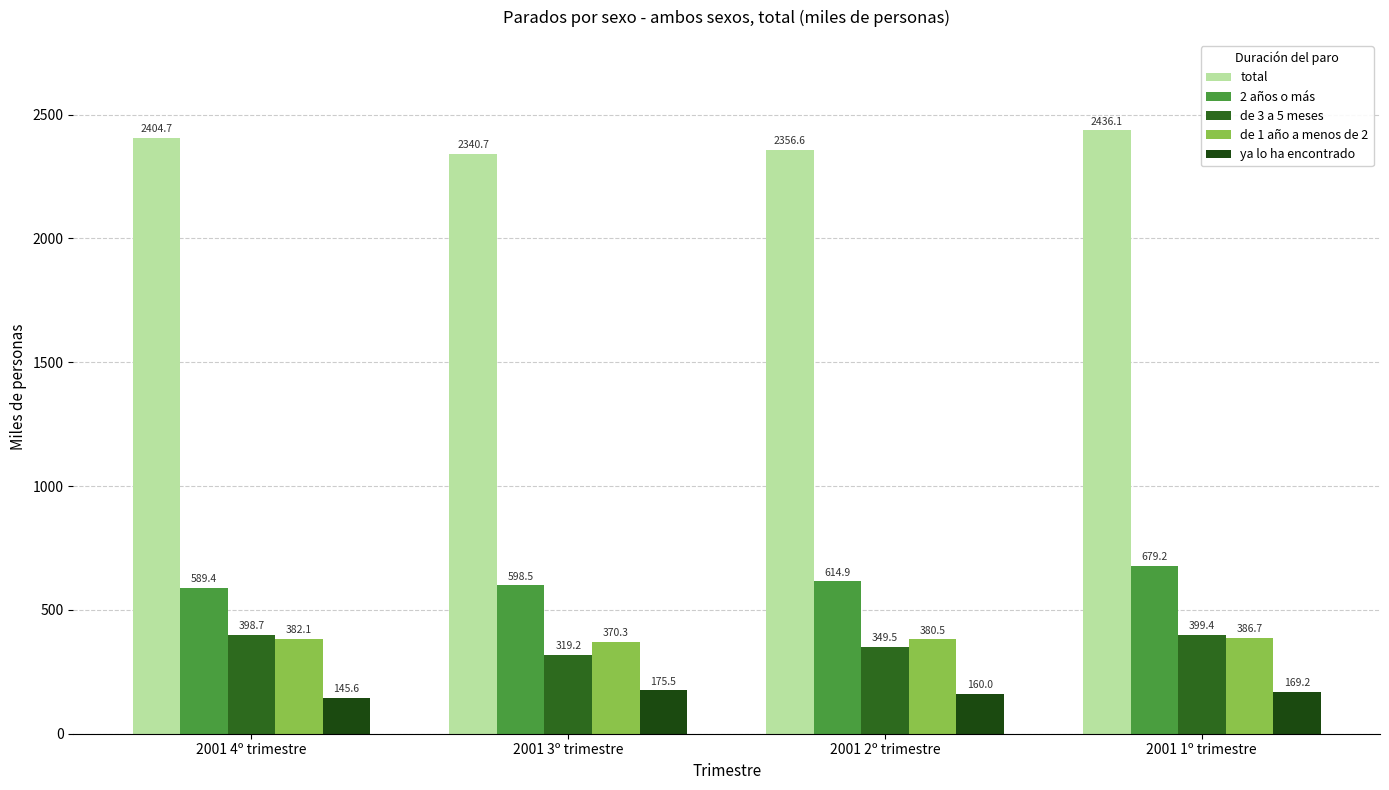

What is the value of the de 1 año a menos de 2 bar at the 2nd from the left?

370.3